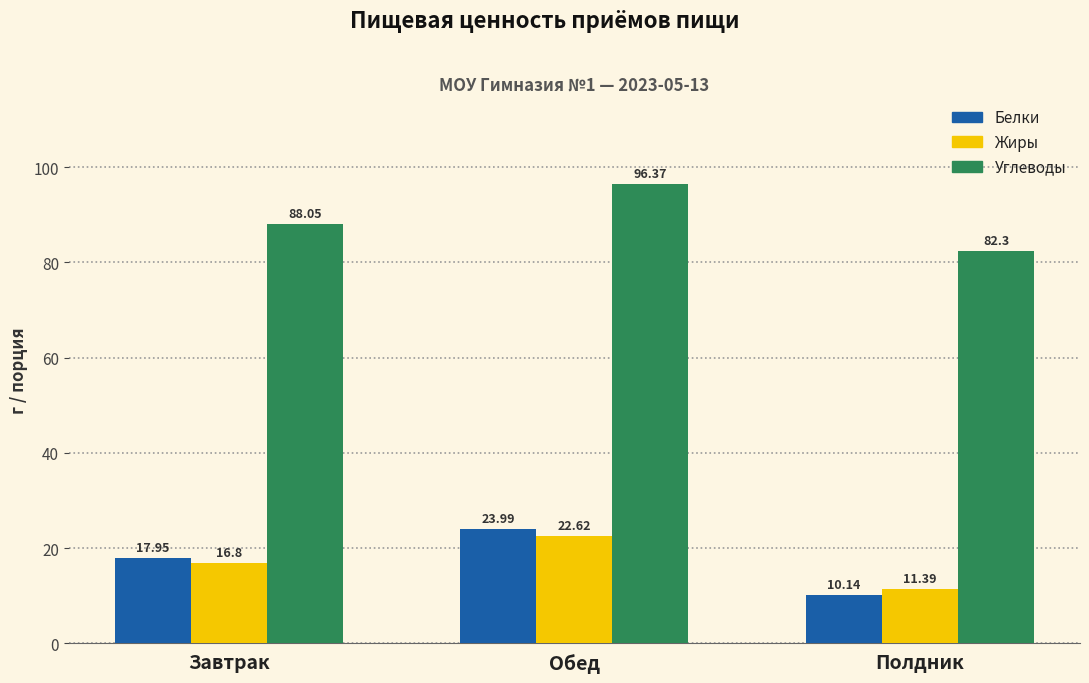

What are all the series names shown in the legend?

Белки, Жиры, Углеводы